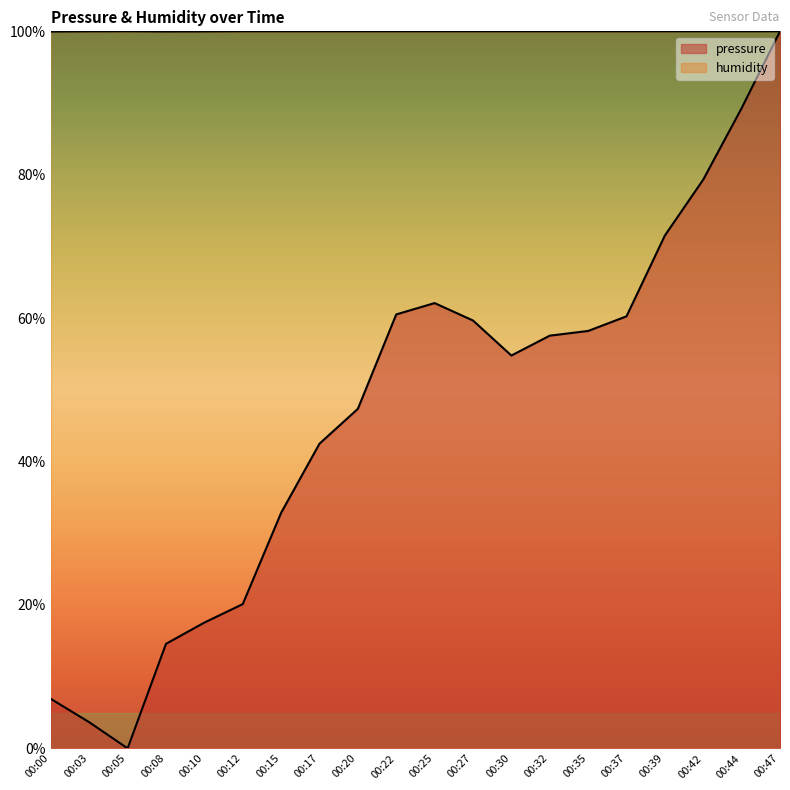

Reading left to right, list all the values displayed in this chart.

pressure: 6.9	3.6	0.0	14.6	17.5	20.1	32.8	42.5	47.4	60.5	62.1	59.7	54.8	57.6	58.2	60.3	71.5	79.3	89.3	100.0
humidity: 100.0	100.0	100.0	100.0	100.0	100.0	100.0	100.0	100.0	100.0	100.0	100.0	100.0	100.0	100.0	100.0	100.0	100.0	100.0	100.0